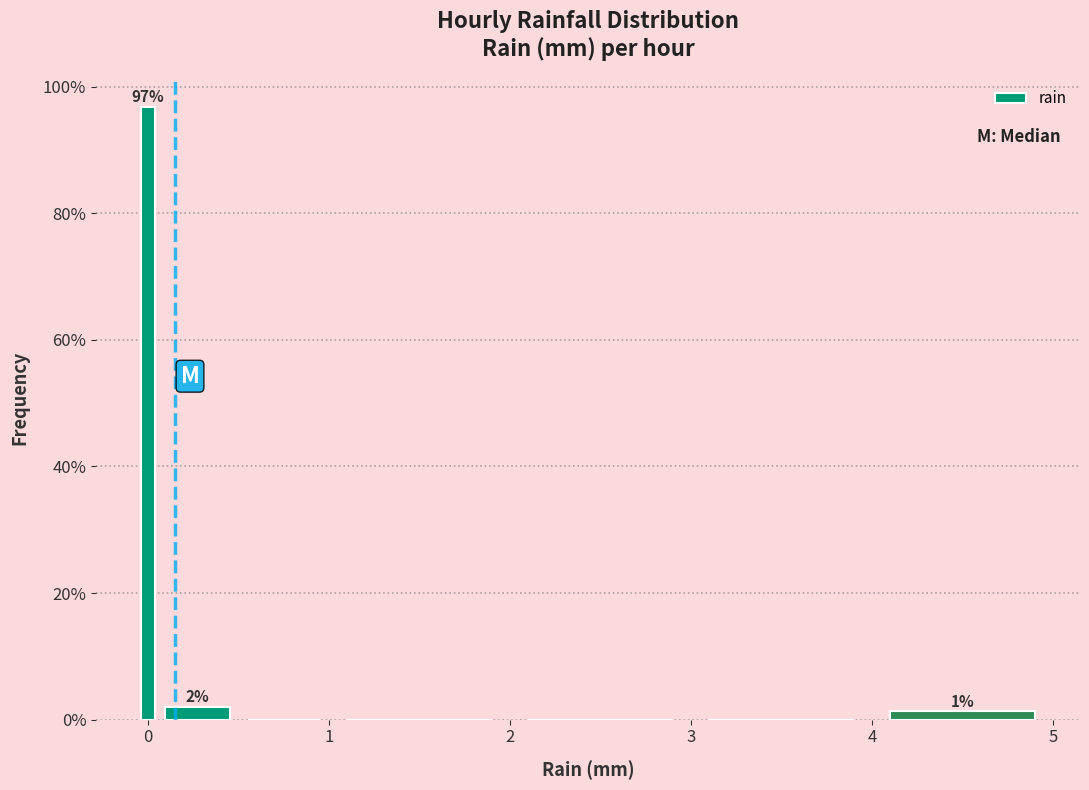

Around what value on the x-axis is the tallest bar? Give the approximate position of its centre, as read against the axis.

0.0